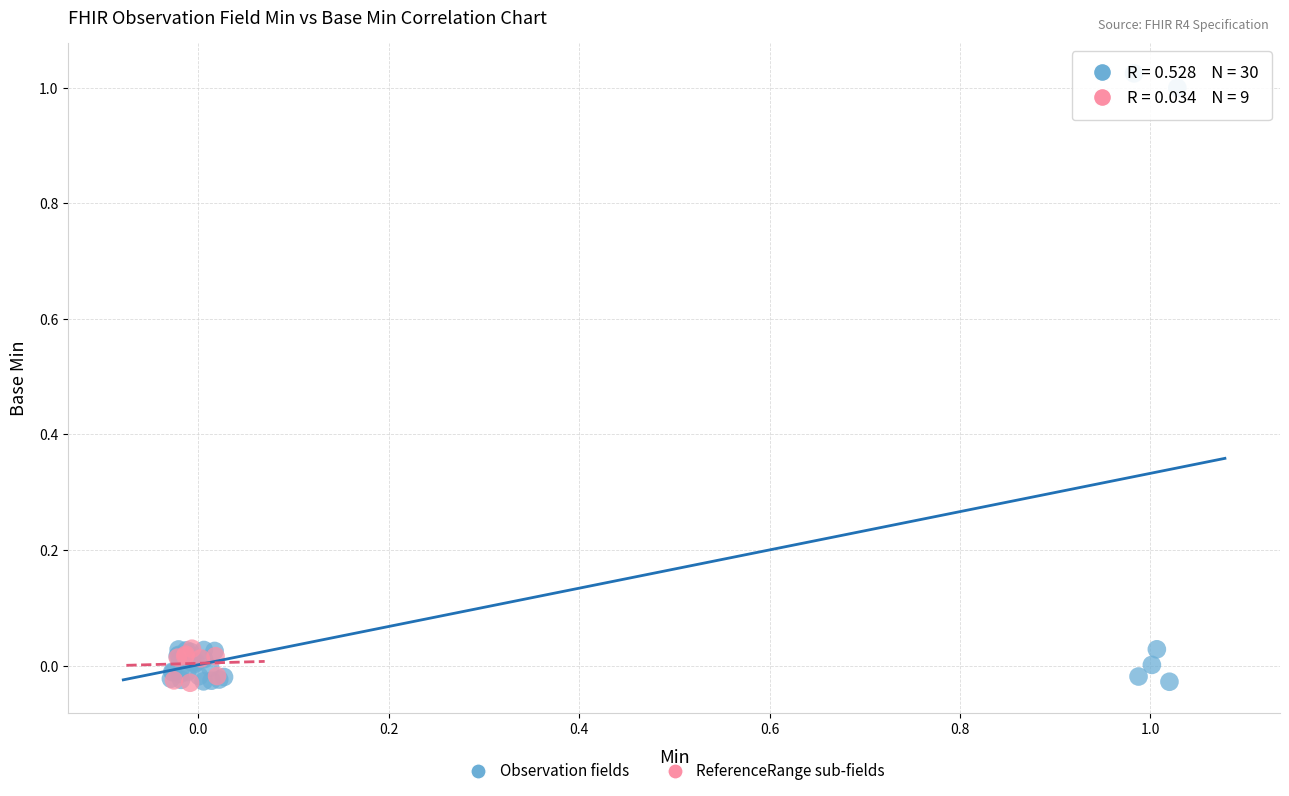

Which series contains the highest Y value?

Observation fields